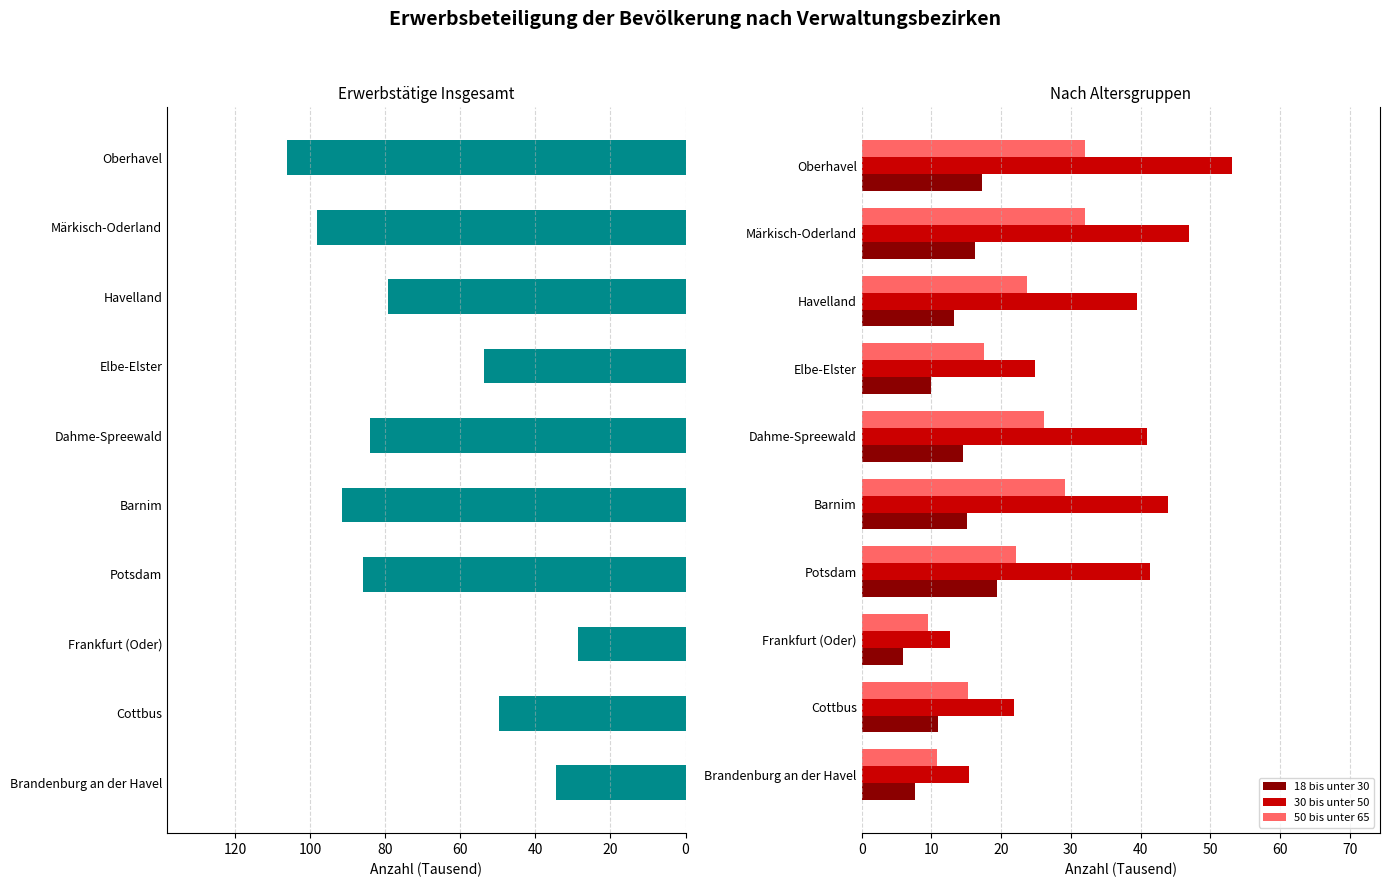

Reading left to right, extract all data points from this chart.

Insgesamt: 34.6	49.7	28.7	85.8	91.5	84.1	53.7	79.3	98.1	106.2
18 bis unter 30: 7.6	11.0	6.0	19.4	15.1	14.5	9.9	13.2	16.2	17.3
30 bis unter 50: 15.4	21.9	12.6	41.4	44.0	41.0	24.8	39.5	47.0	53.1
50 bis unter 65: 10.8	15.3	9.5	22.1	29.2	26.2	17.6	23.8	32.0	32.0